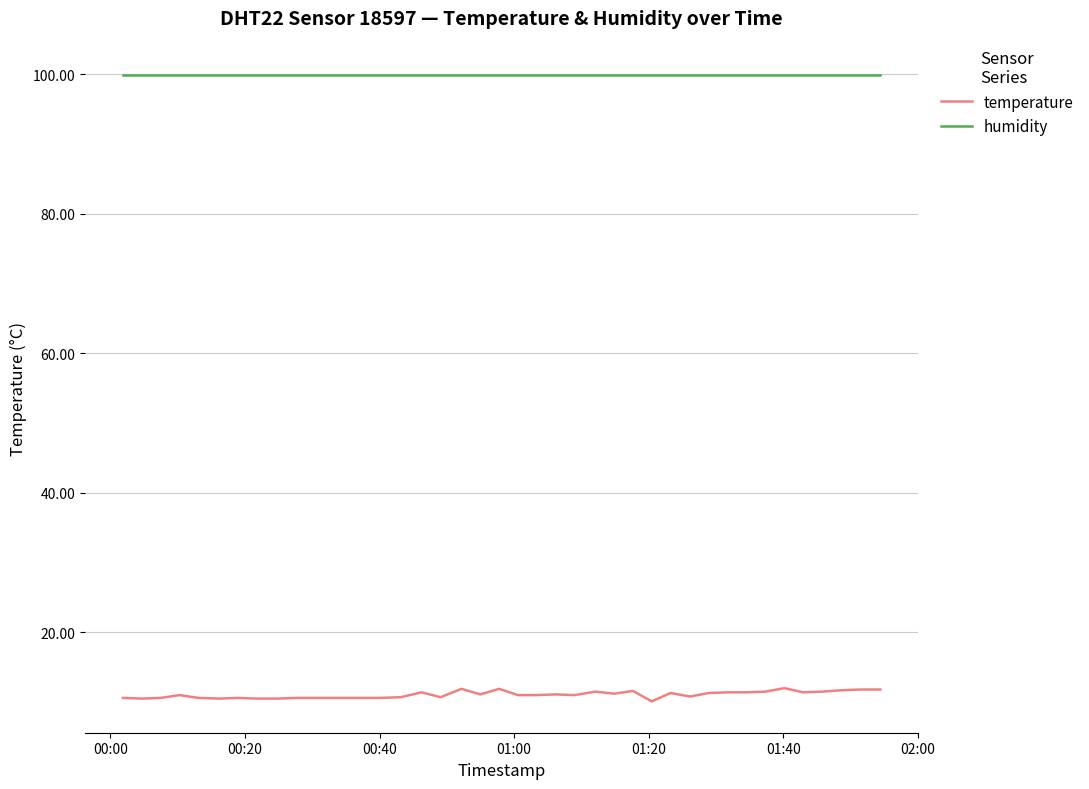

Rank the series by their average value, from highest to lowest.

humidity, temperature